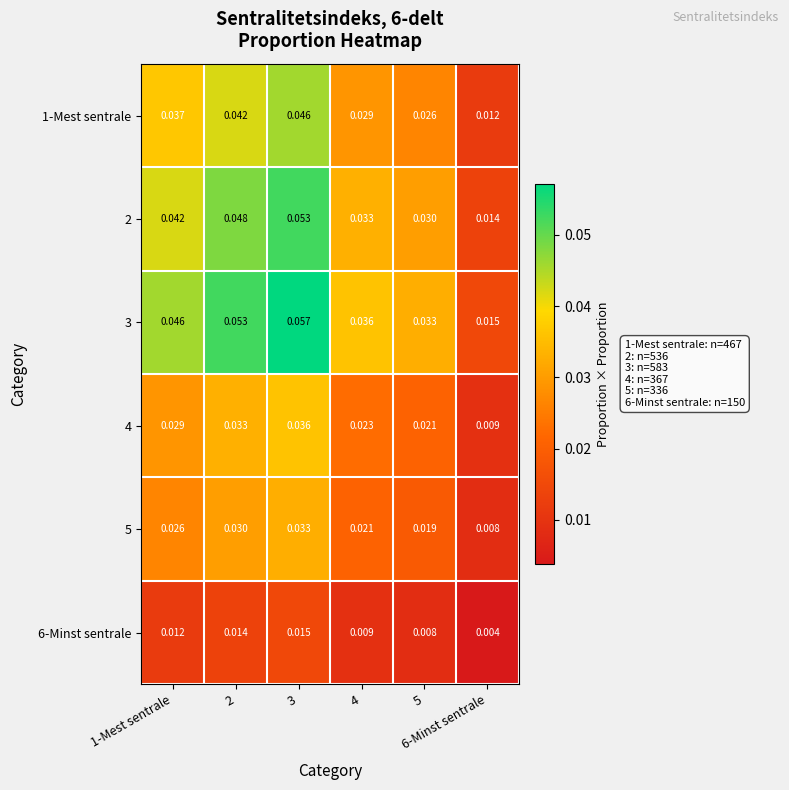

How many categories are shown in the chart?

6